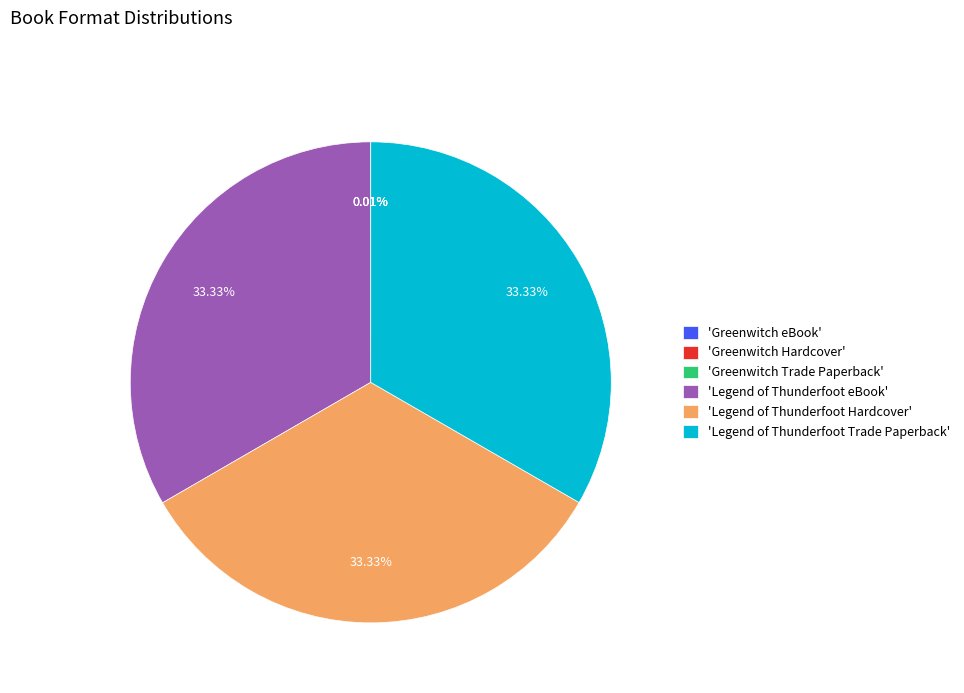

Does any single category account for the majority?

No